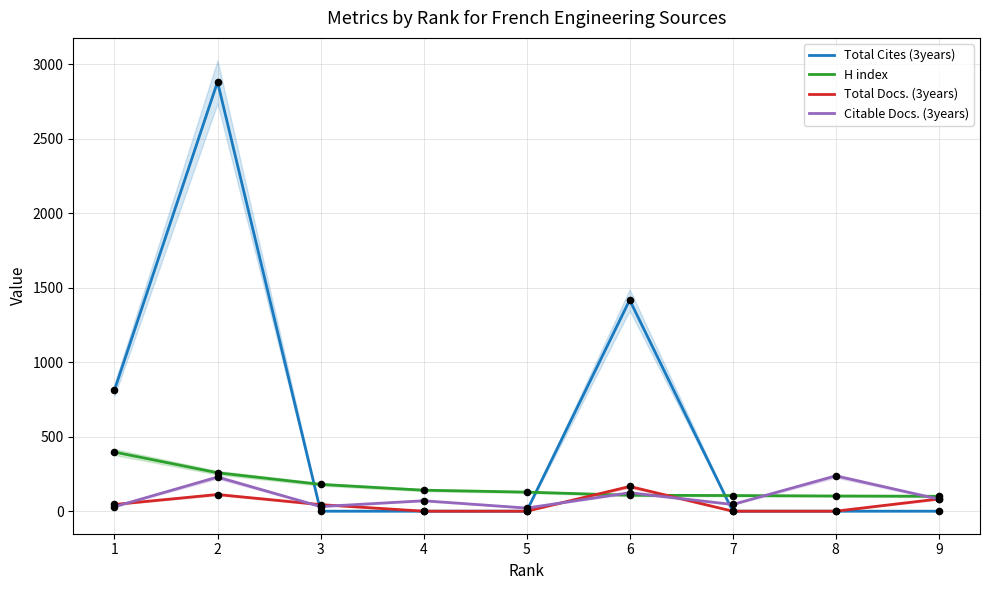

Is the value of Total Cites (3years) at 1 greater than the value of Total Docs. (3years) at 2?

Yes